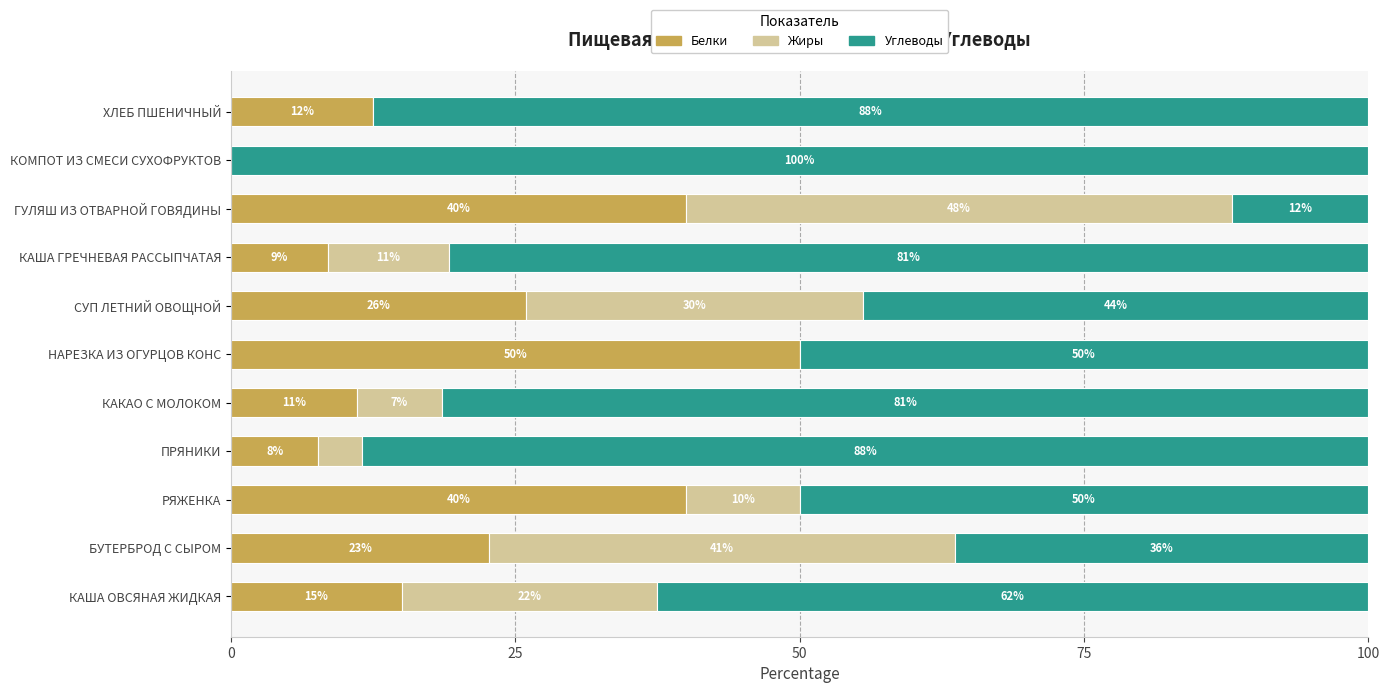

What are all the series names shown in the legend?

Белки, Жиры, Углеводы